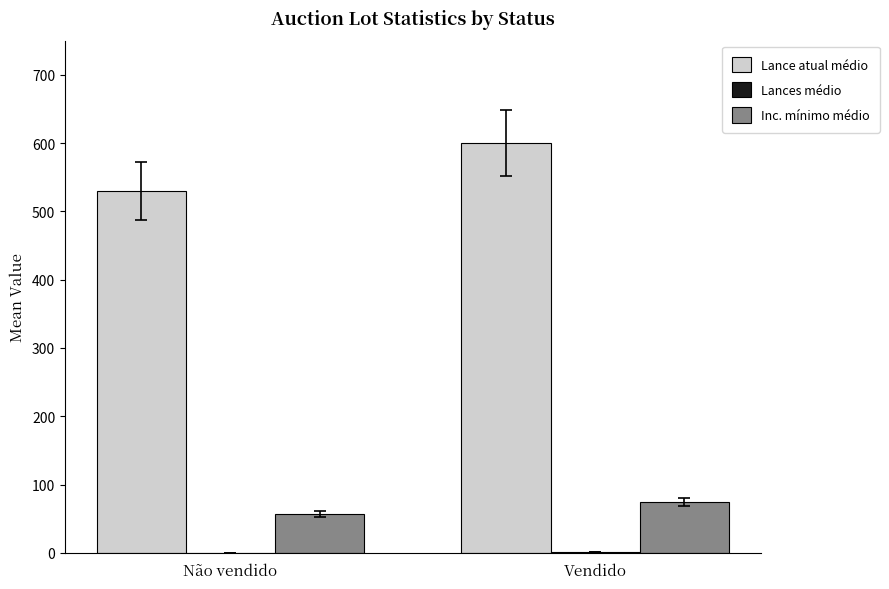

Is the value of Lance atual médio at Não vendido greater than the value of Inc. mínimo médio at Vendido?

Yes